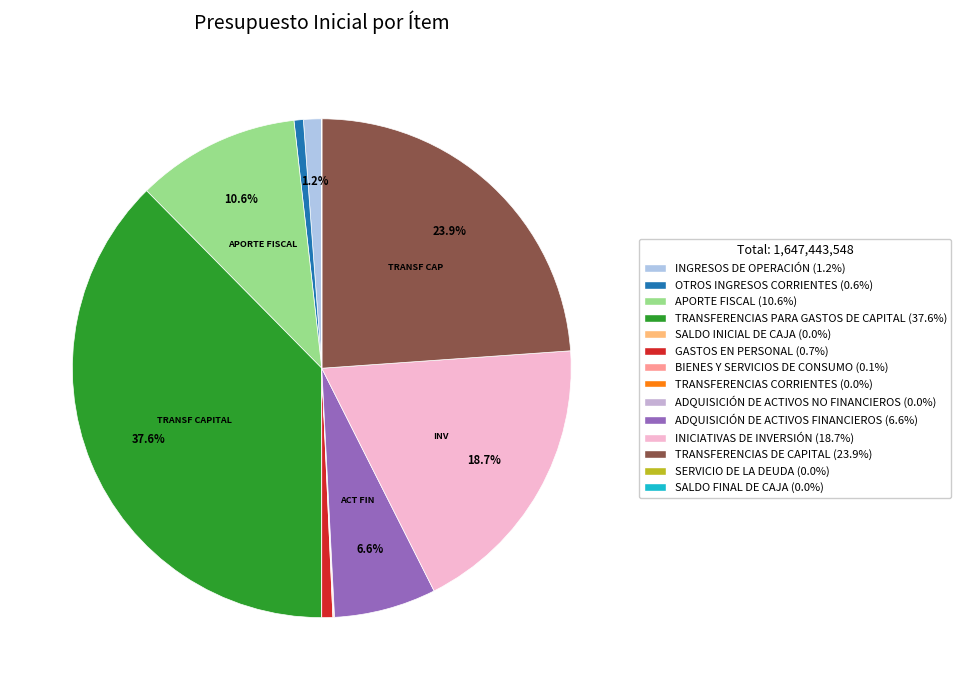

Is it true that SERVICIO DE LA DEUDA is 0% of the pie?

True